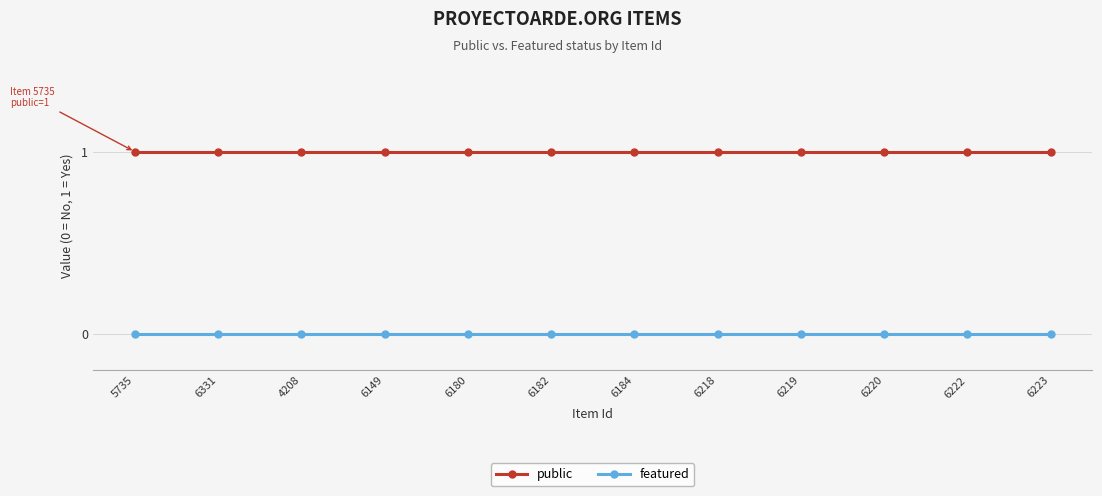

True or false: public and featured cross at least once.

False